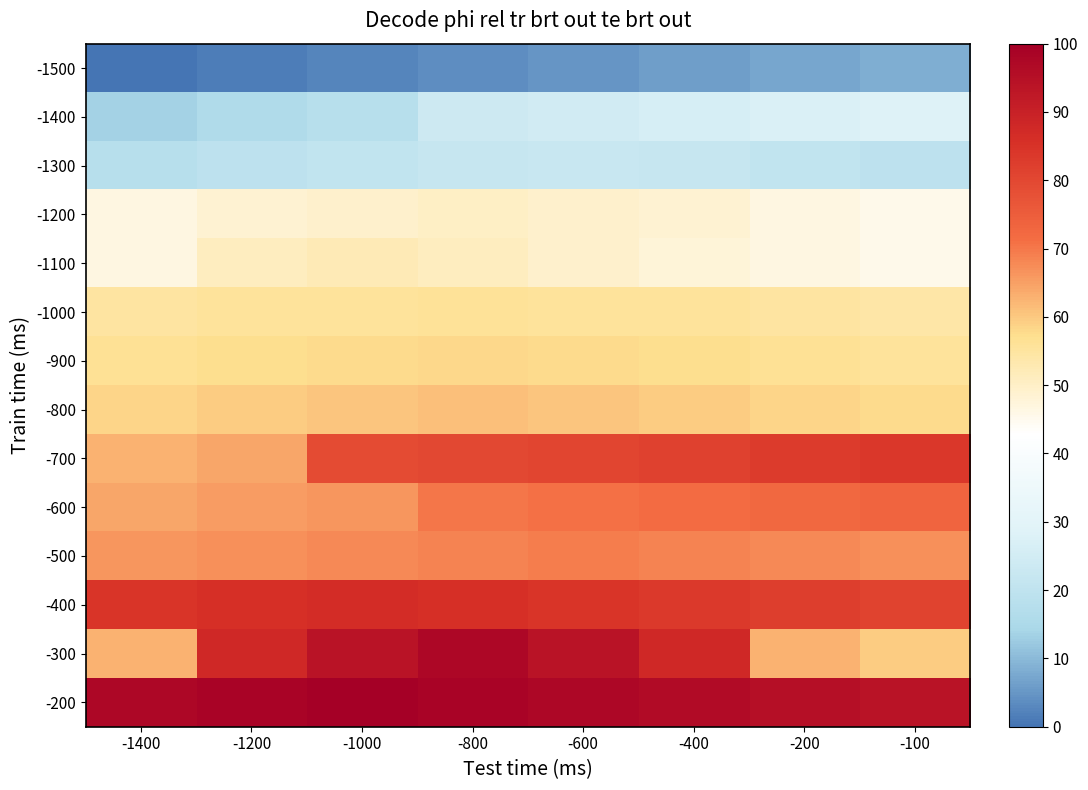

Reading left to right, what are all the values shown in this chart?

-1500: -1400=0.0	-1200=1.5	-1000=2.6	-800=3.8	-600=4.9	-400=6.0	-200=7.2	-100=8.3
-1400: -1400=13.6	-1200=15.8	-1000=17.7	-800=23.8	-600=24.9	-400=26.0	-200=27.2	-100=28.3
-1300: -1400=17.7	-1200=19.2	-1000=20.4	-800=21.5	-600=22.6	-400=21.5	-200=20.4	-100=19.2
-1200: -1400=46.8	-1200=48.7	-1000=49.4	-800=50.2	-600=49.4	-400=48.7	-200=46.8	-100=45.7
-1100: -1400=46.8	-1200=50.9	-1000=52.1	-800=50.9	-600=49.4	-400=47.9	-200=46.8	-100=45.7
-1000: -1400=54.7	-1200=55.5	-1000=55.8	-800=56.2	-600=55.8	-400=55.5	-200=54.7	-100=54.0
-900: -1400=56.6	-1200=57.4	-1000=57.7	-800=58.1	-600=57.7	-400=57.4	-200=56.6	-100=55.8
-800: -1400=58.5	-1200=59.6	-1000=60.4	-800=61.1	-600=60.4	-400=59.6	-200=58.5	-100=57.7
-700: -1400=62.6	-1200=64.2	-1000=79.2	-800=80.0	-600=80.8	-400=81.5	-200=83.0	-100=83.8
-600: -1400=64.2	-1200=65.3	-1000=66.0	-800=70.2	-600=70.9	-400=71.7	-200=72.5	-100=73.2
-500: -1400=66.0	-1200=67.2	-1000=67.9	-800=68.7	-600=69.4	-400=68.7	-200=67.9	-100=67.2
-400: -1400=84.5	-1200=85.7	-1000=86.4	-800=85.7	-600=84.5	-400=83.4	-200=82.3	-100=81.1
-300: -1400=62.6	-1200=87.5	-1000=94.0	-800=97.4	-600=94.0	-400=87.5	-200=62.6	-100=59.6
-200: -1400=97.4	-1200=98.5	-1000=100.0	-800=98.5	-600=97.4	-400=96.2	-200=95.1	-100=94.0